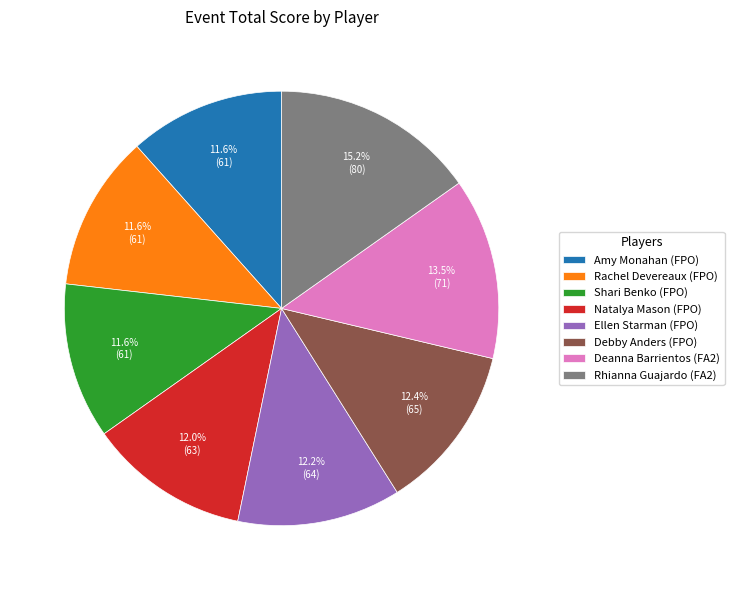

Which slice is the largest?

Rhianna Guajardo (FA2)